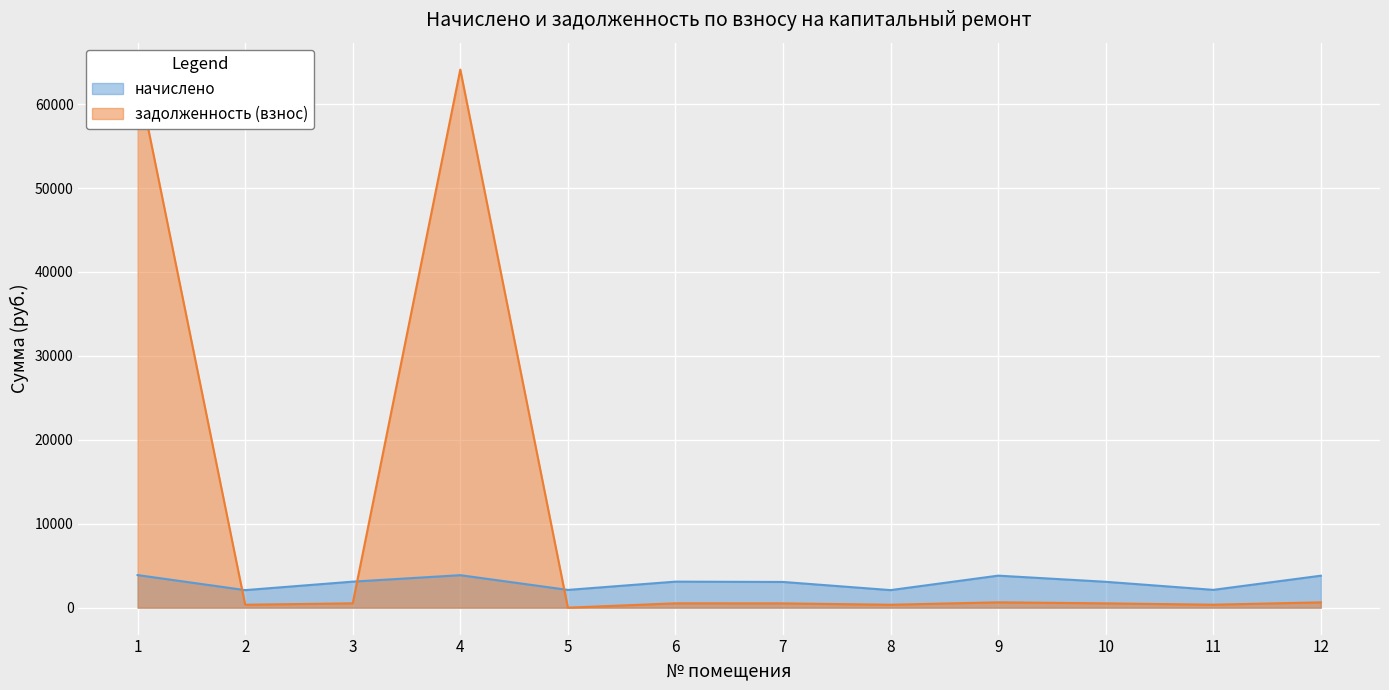

The начислено series shows 3065.7 at 7. True or false?

True